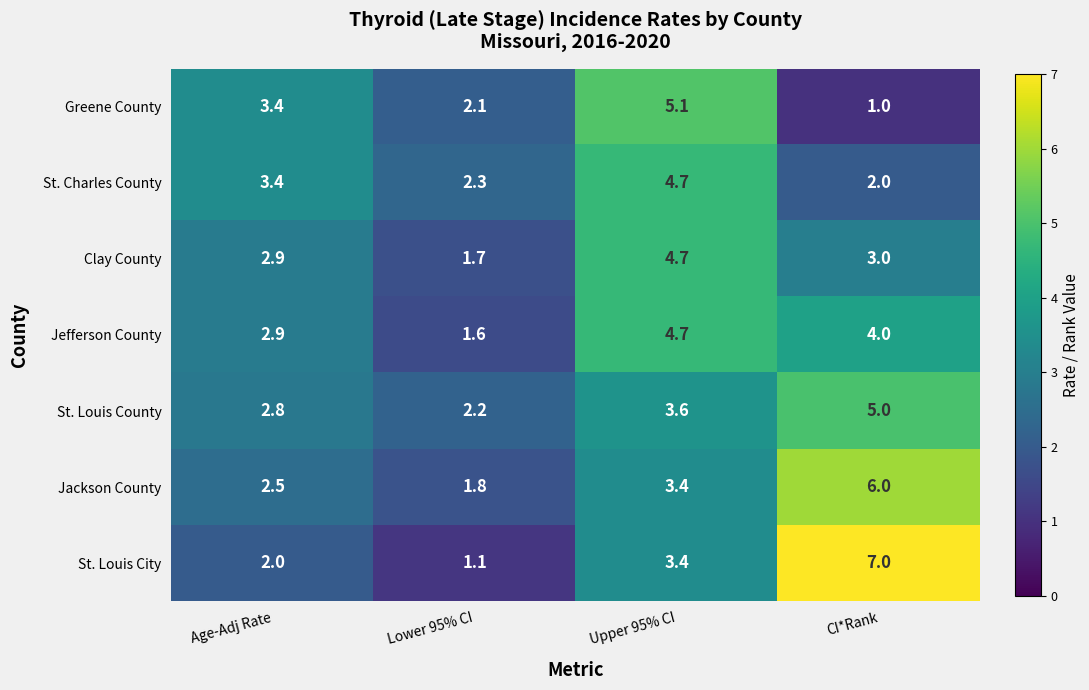

What is the difference between the second highest and minimum values in the St. Louis City series?

2.3